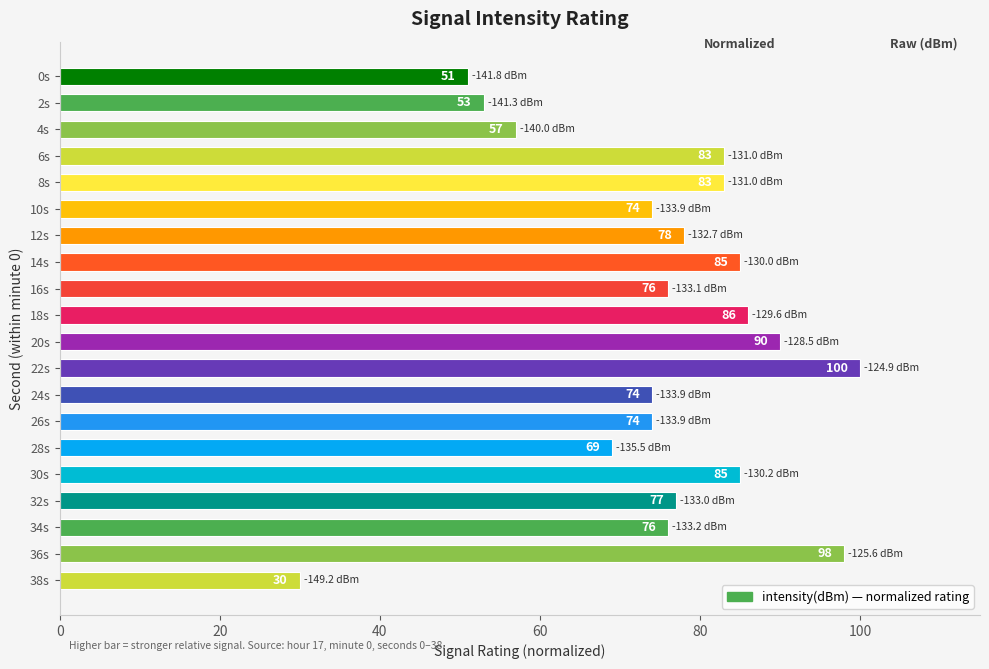

True or false: the data shows 51 at 0s.

True